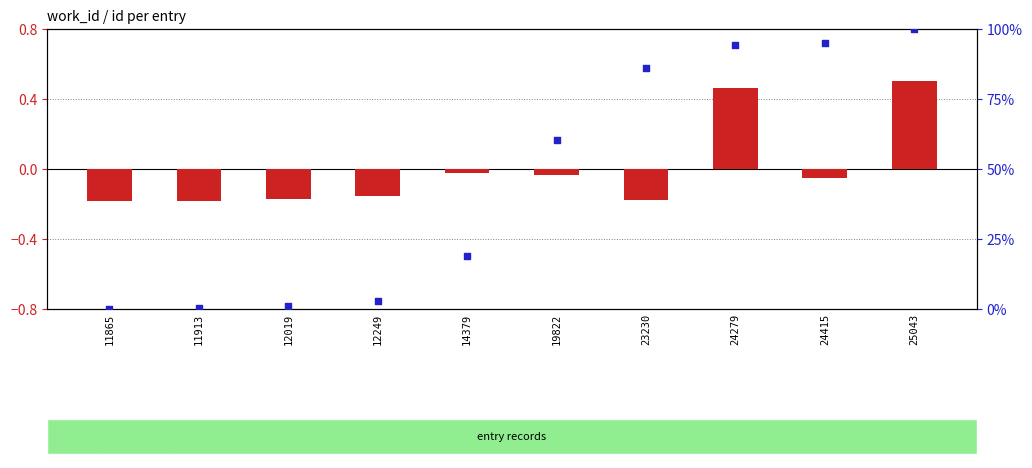

At which category is the sum across all series the highest?

25043